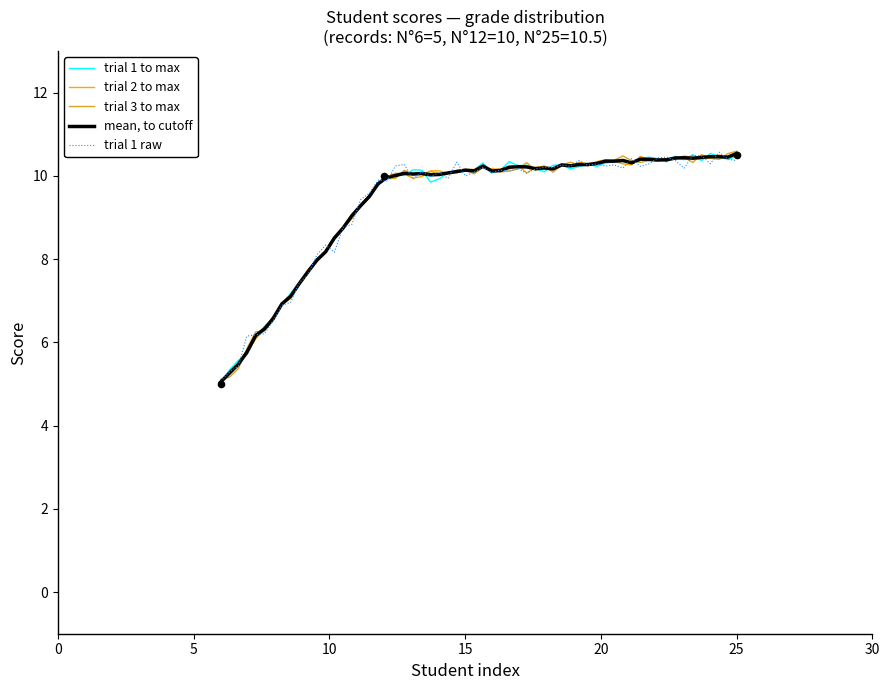

What is the lowest value of the trial 1 raw series?

5.1